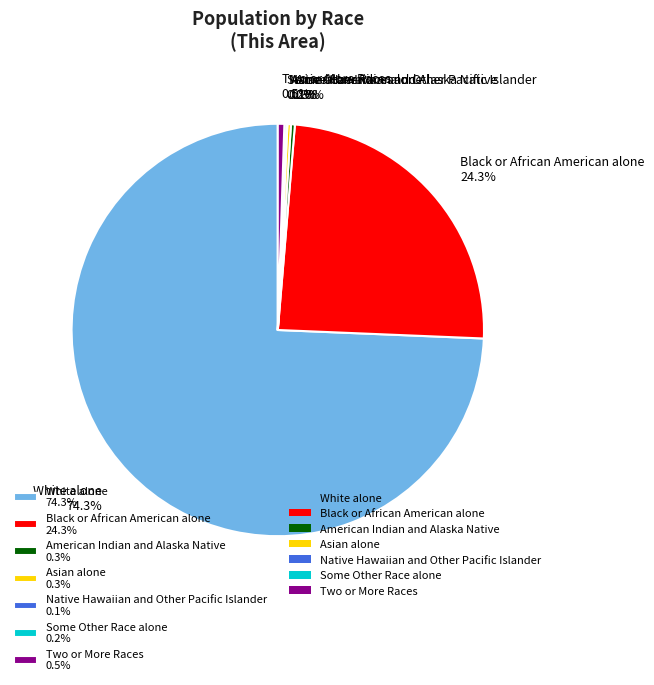

To the nearest percent, what percentage of the pie is White alone?

74%